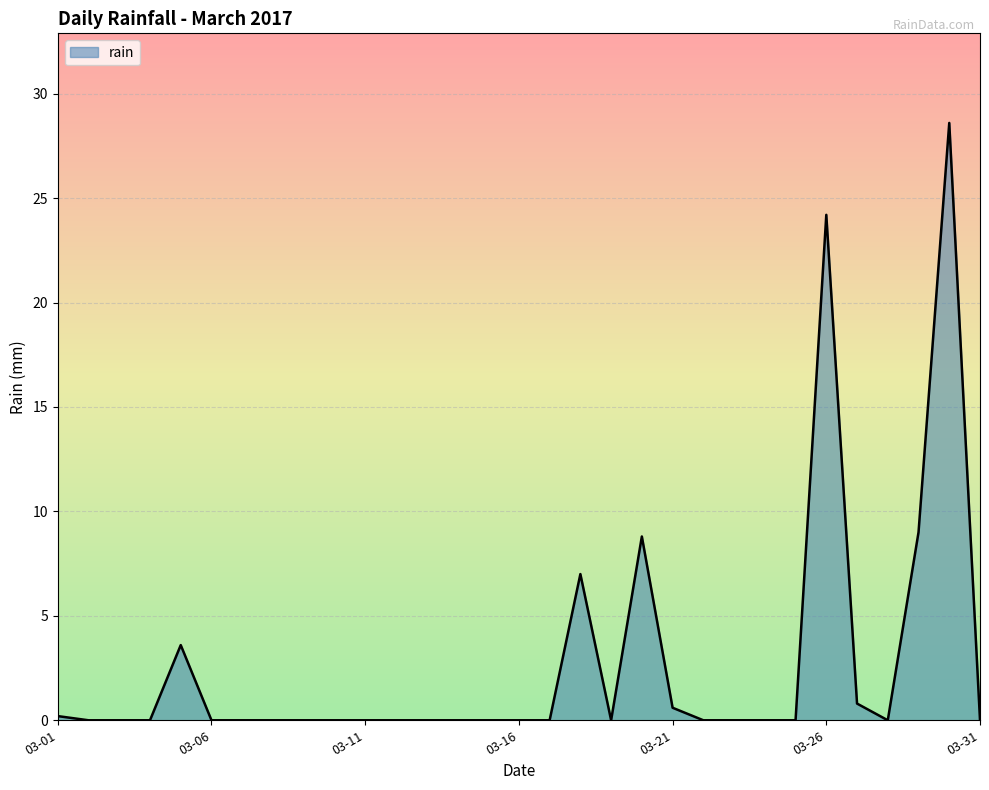

What is the difference between the maximum and minimum values?

28.6